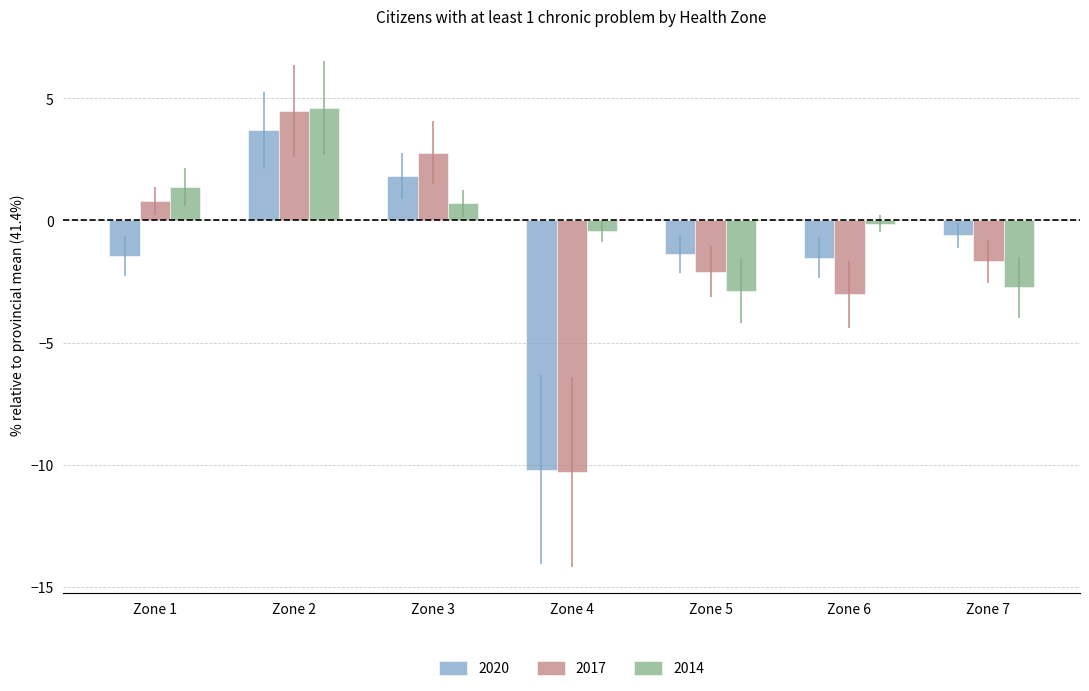

How many bars are there in each group?

3